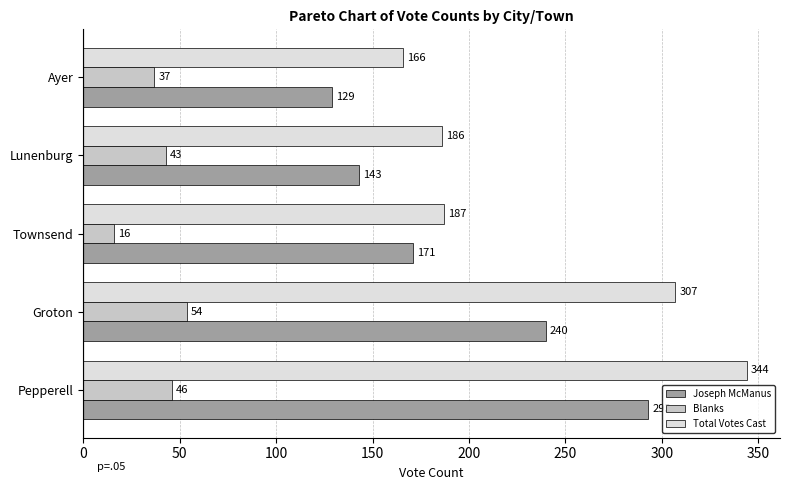

Rank the series at Townsend from lowest to highest value.

Blanks, Joseph McManus, Total Votes Cast